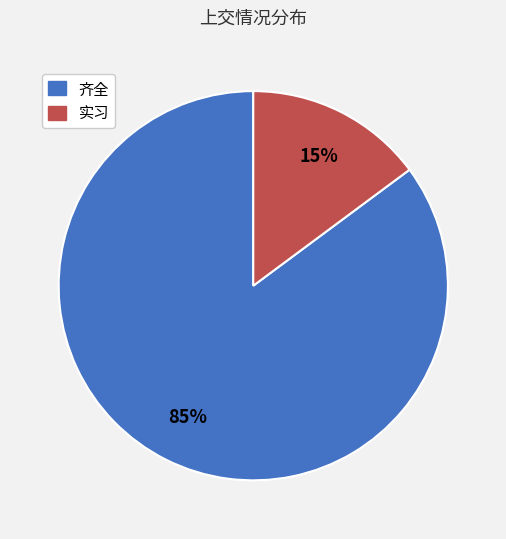

Is the sum of 齐全 and 实习 greater than half?

Yes